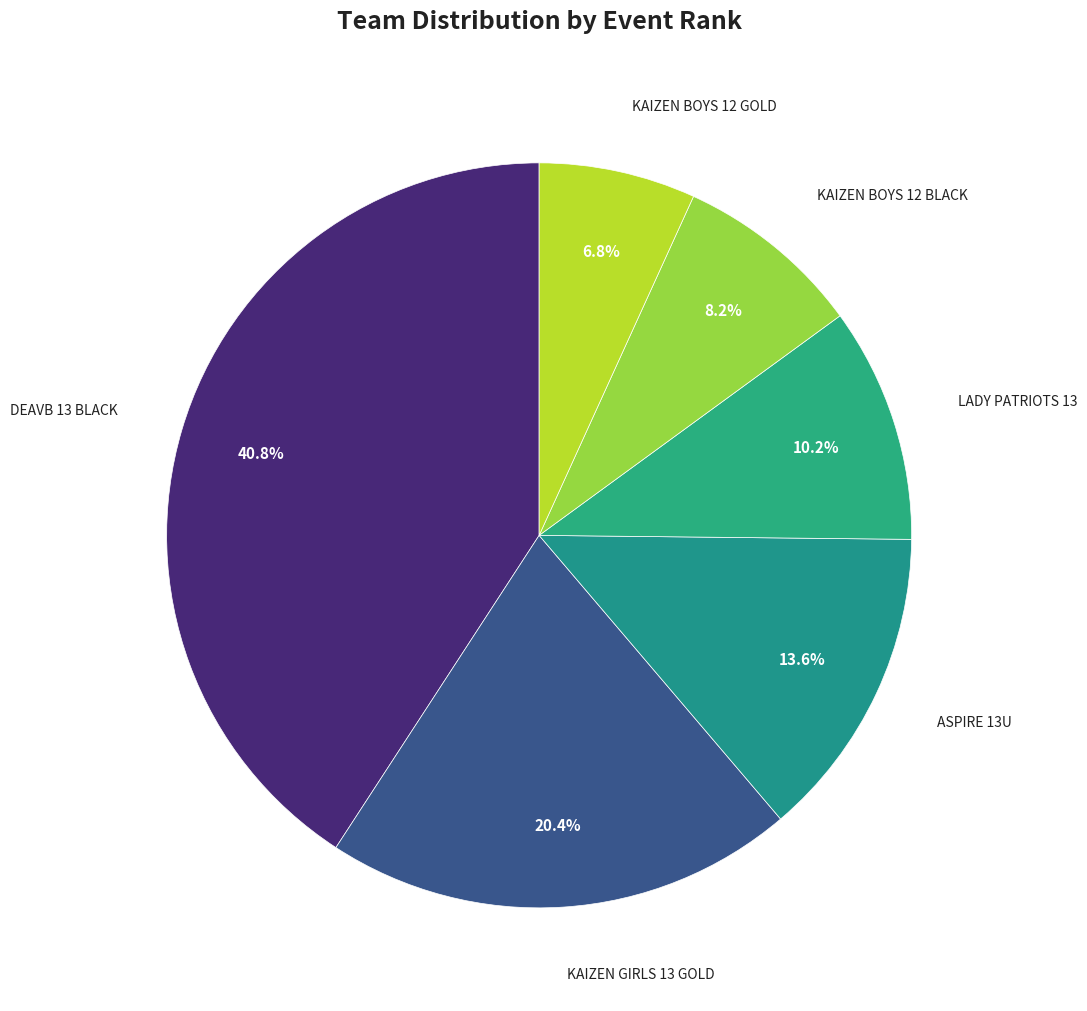

To the nearest percent, what is the average slice percentage?

17%